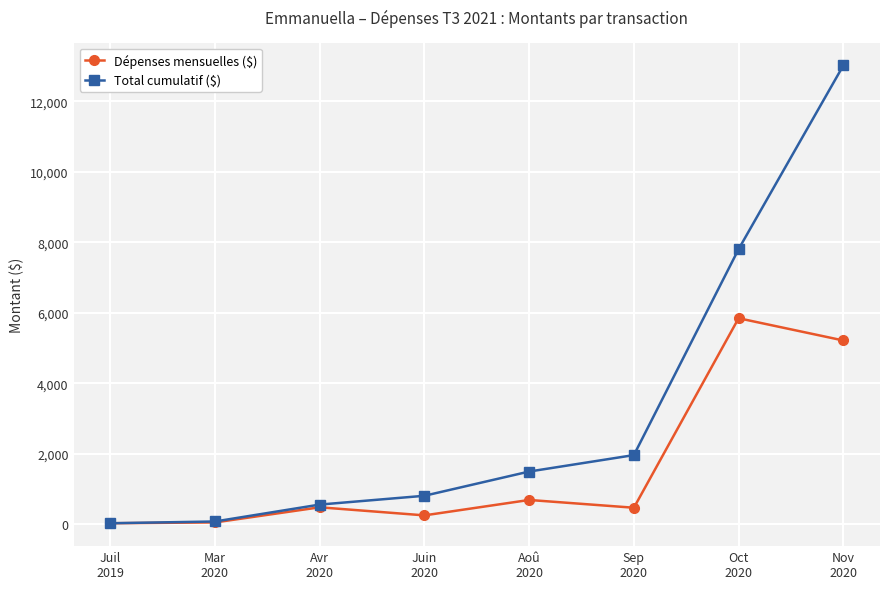

Which series has the widest spread of values?

Total cumulatif ($)